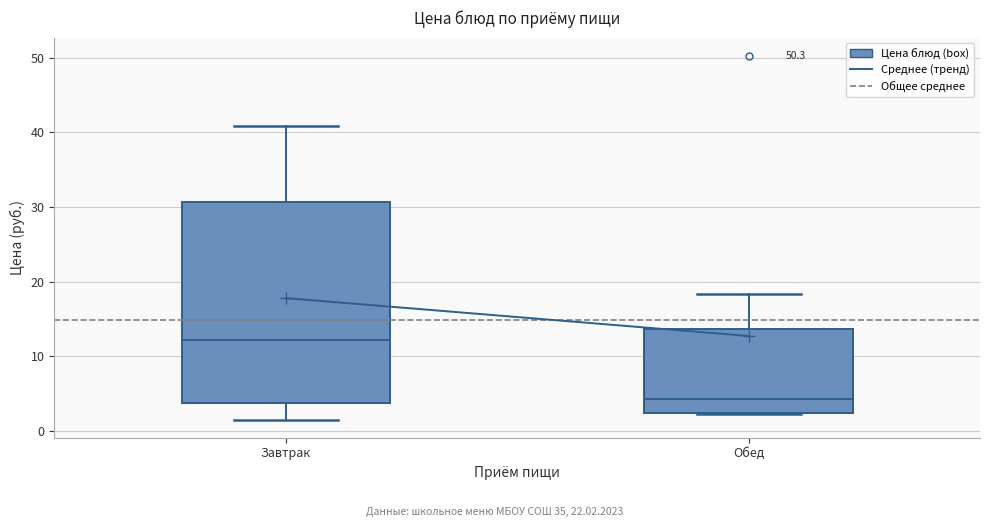

Which box's median line is the highest?

Завтрак